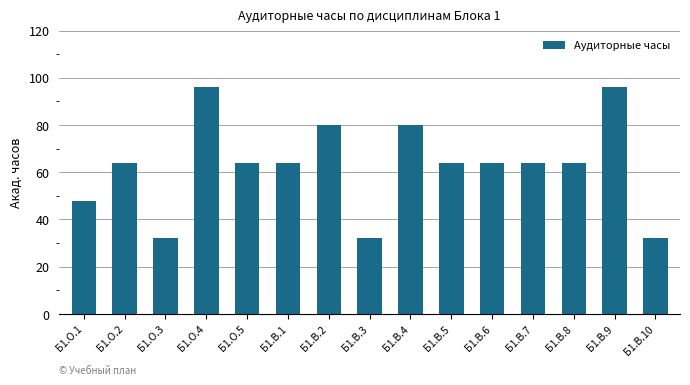

What is the average value?

63